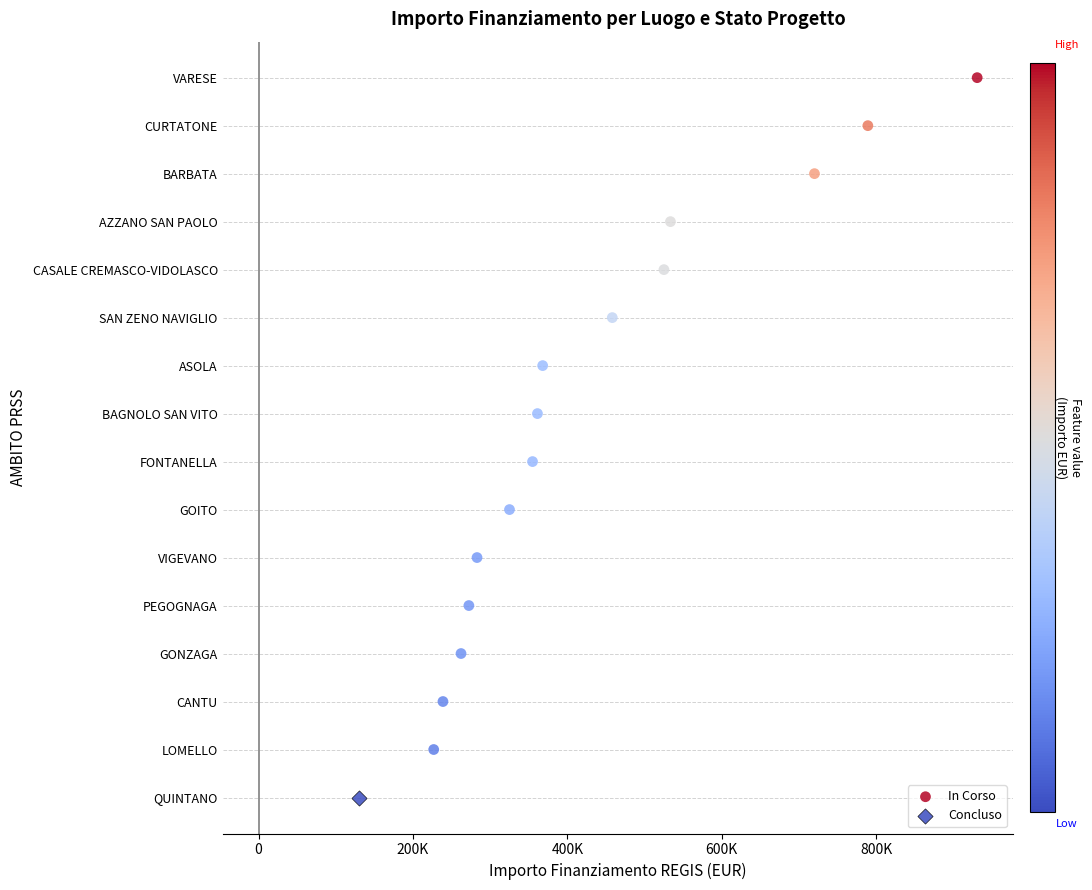

What are all the series names shown in the legend?

In Corso, Concluso